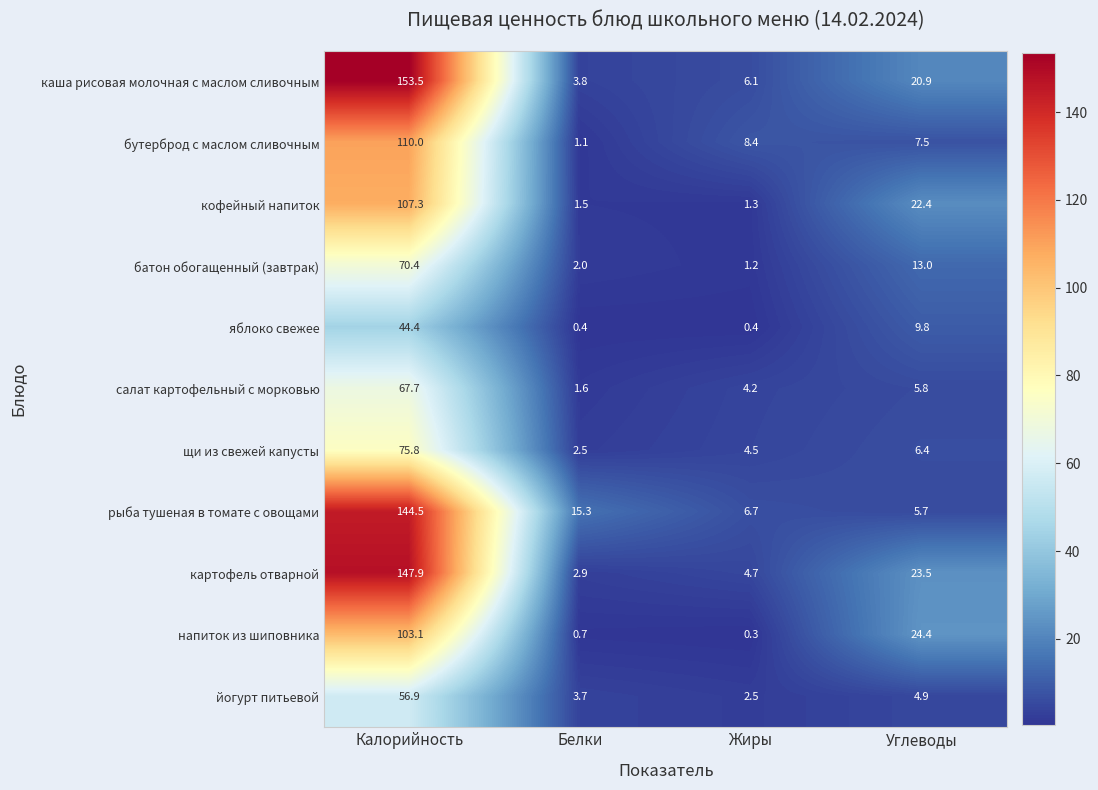

Is it true that йогурт питьевой equals 3.0 at Углеводы?

False